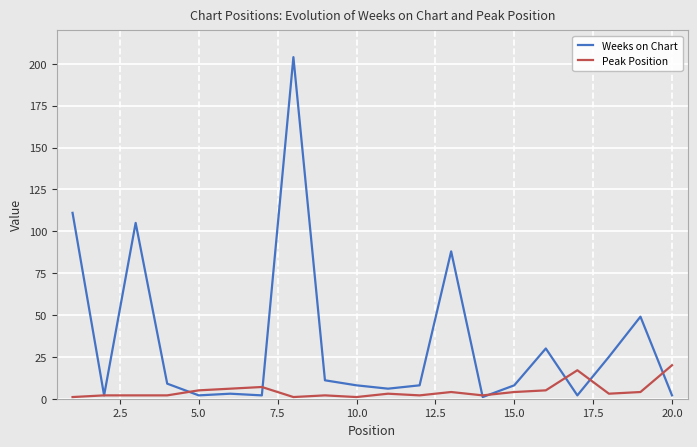

How many series are shown in this chart?

2